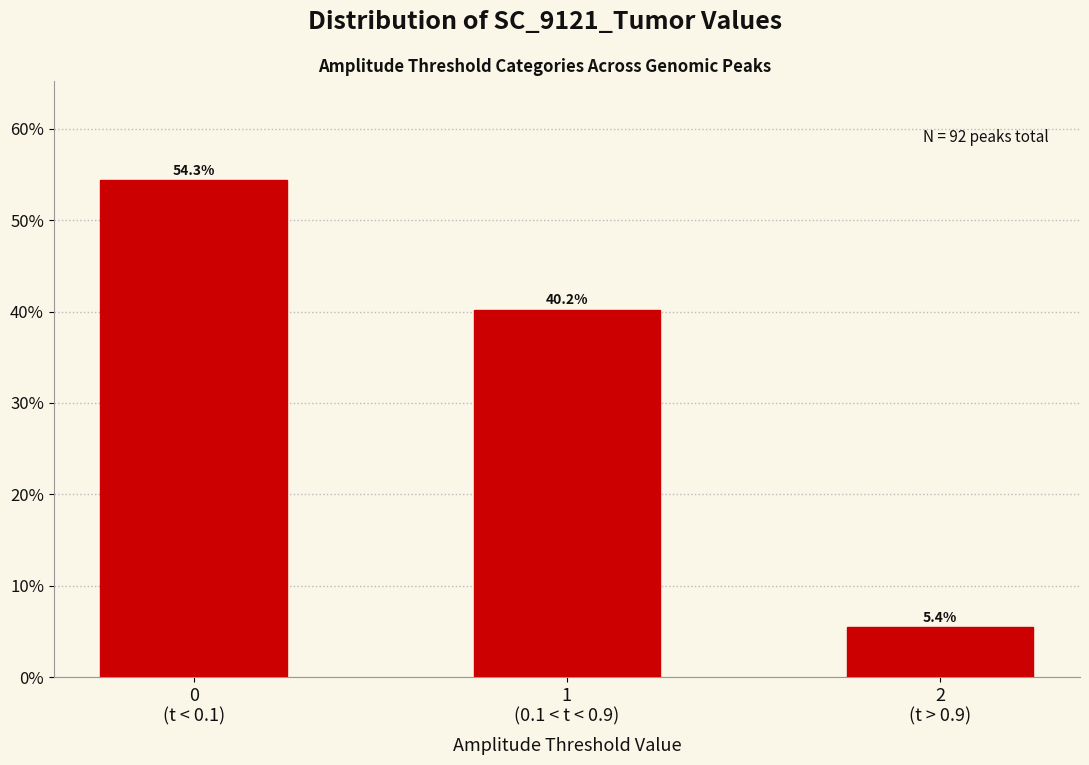

Reading left to right, extract all data points from this chart.

54.3	40.2	5.4